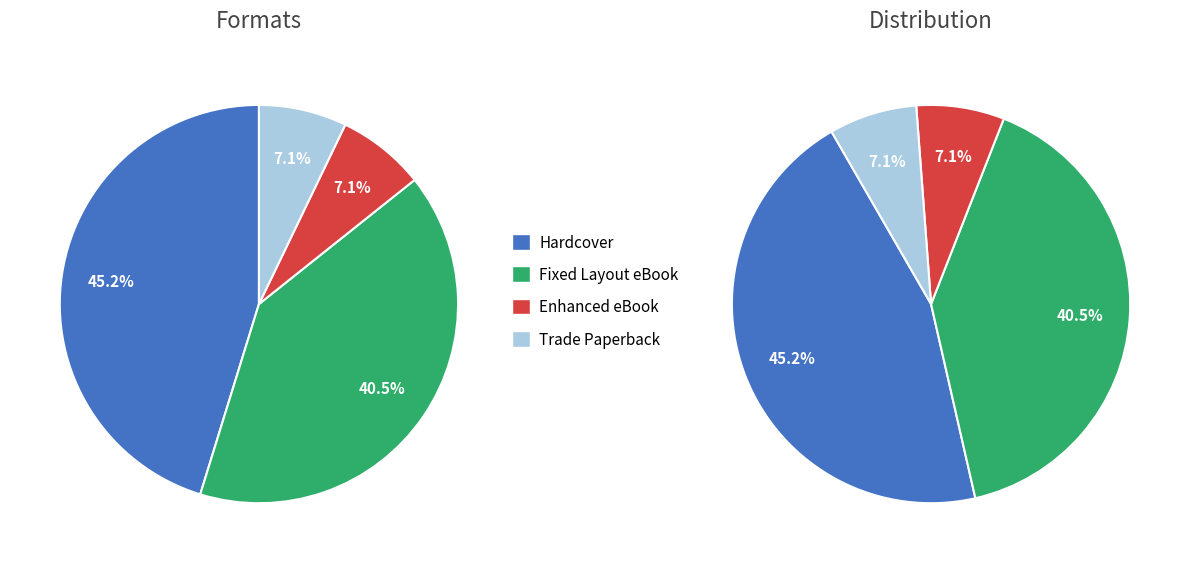

Does Enhanced eBook account for over 50% of the chart?

No